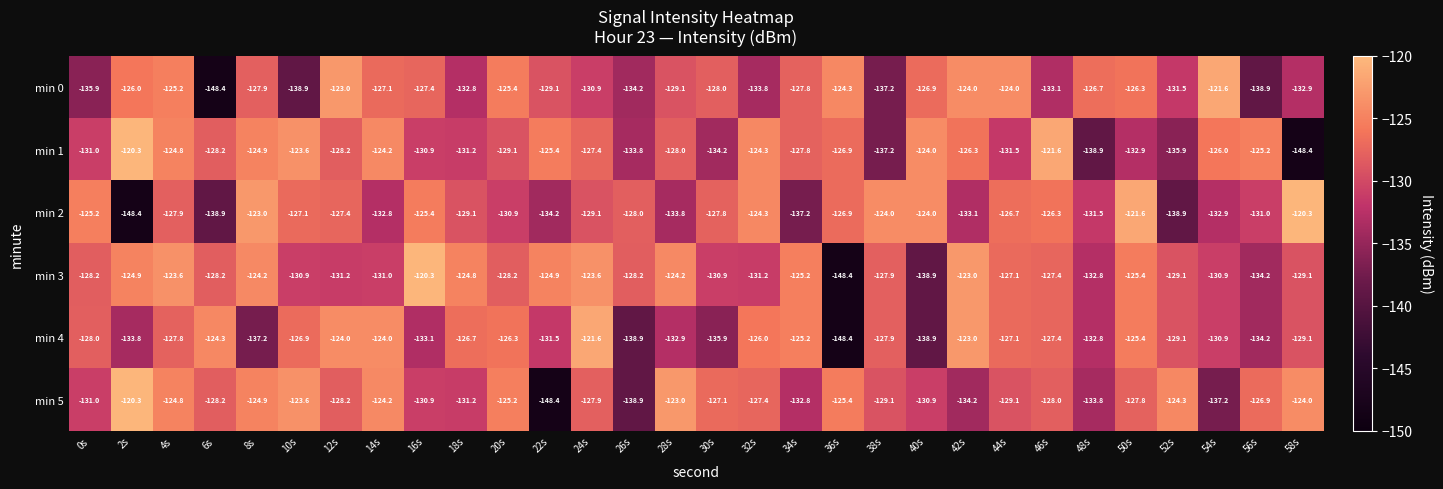

Rank the series at 28s from lowest to highest value.

min 2, min 4, min 0, min 1, min 3, min 5